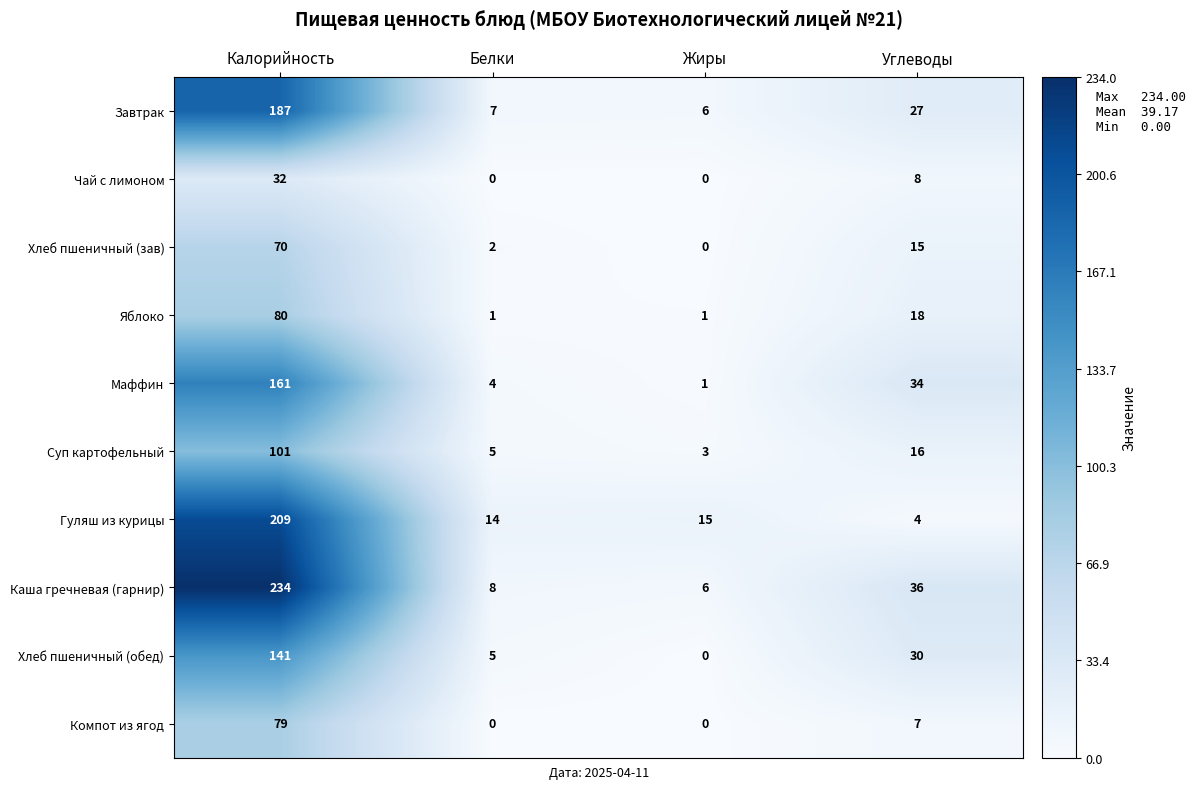

List the series in order of their peak value, lowest first.

Чай с лимоном, Хлеб пшеничный (зав), Компот из ягод, Яблоко, Суп картофельный, Хлеб пшеничный (обед), Маффин, Завтрак, Гуляш из курицы, Каша гречневая (гарнир)